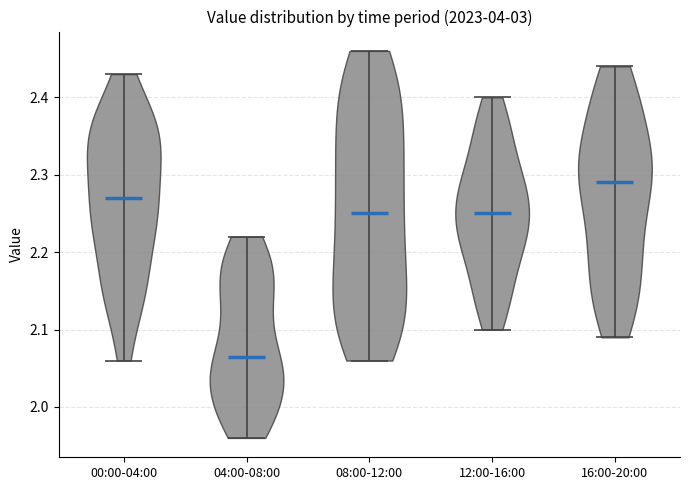

What is the lowest point the violin for 16:00-20:00 reaches on the y-axis? The values are not printed on the chart, so give them approximately, as read against the axis.

2.09